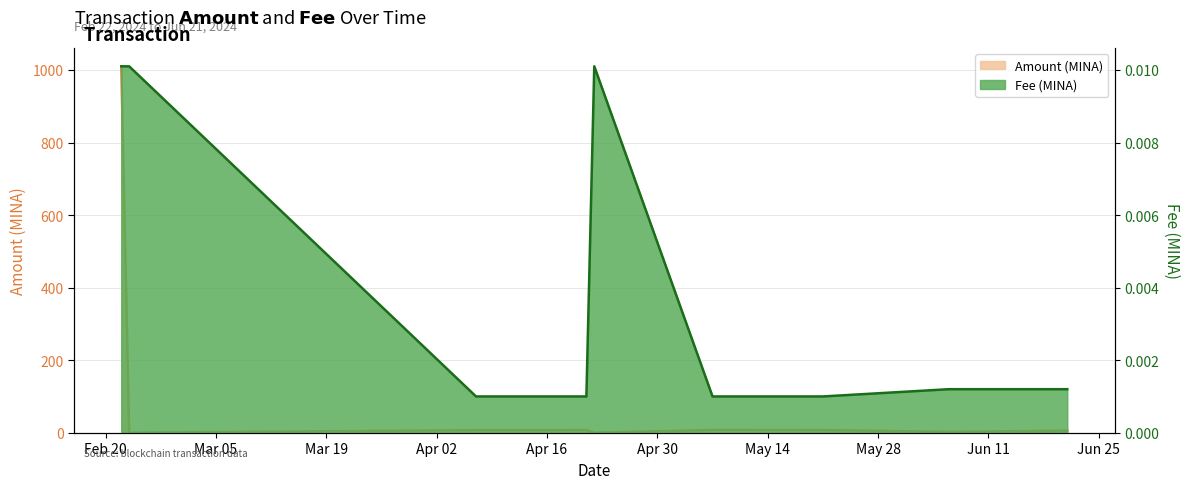

True or false: Fee and Amount intersect in this chart.

True